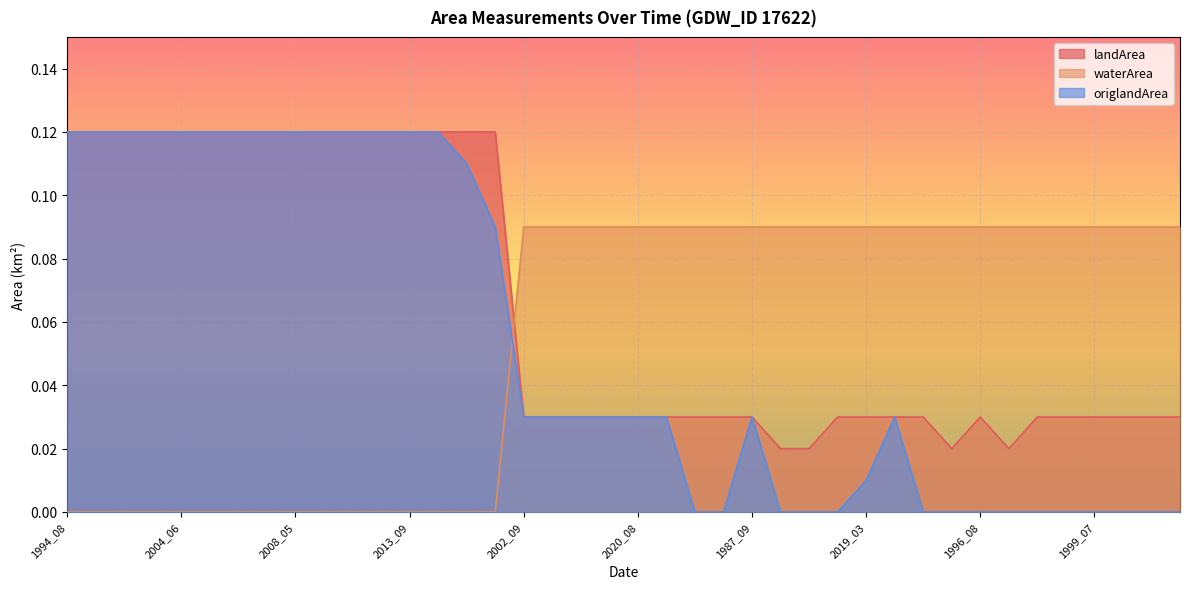

Rank the series at 2008_06 from highest to lowest value.

landArea, origlandArea, waterArea